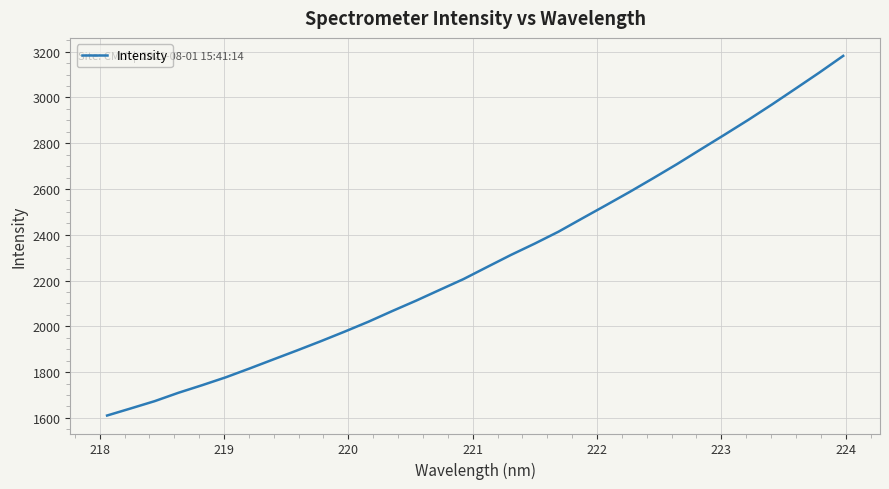

What is the minimum value shown in the chart?

1610.2